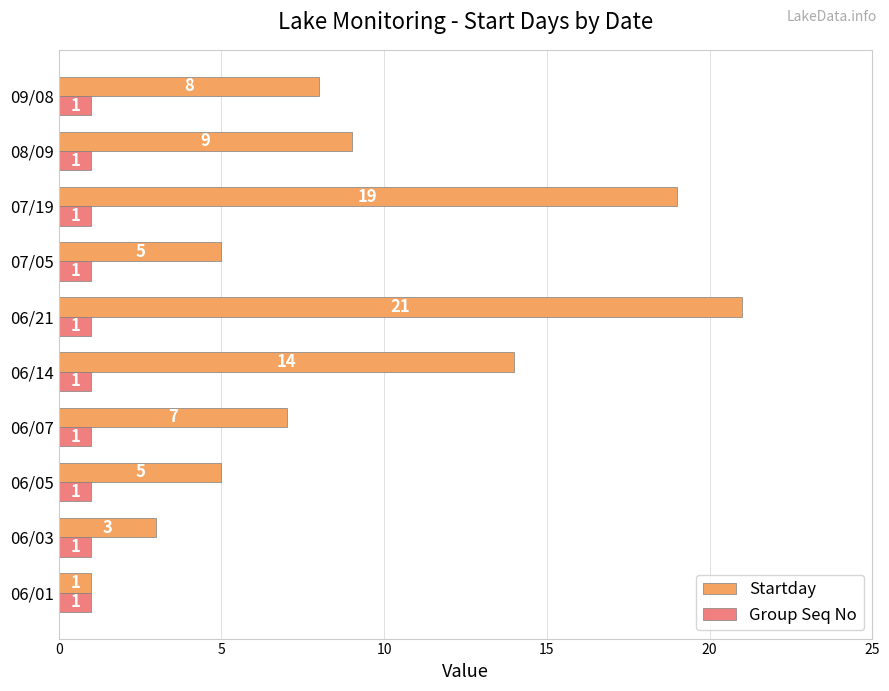

Which series has the largest total across all categories?

Startday